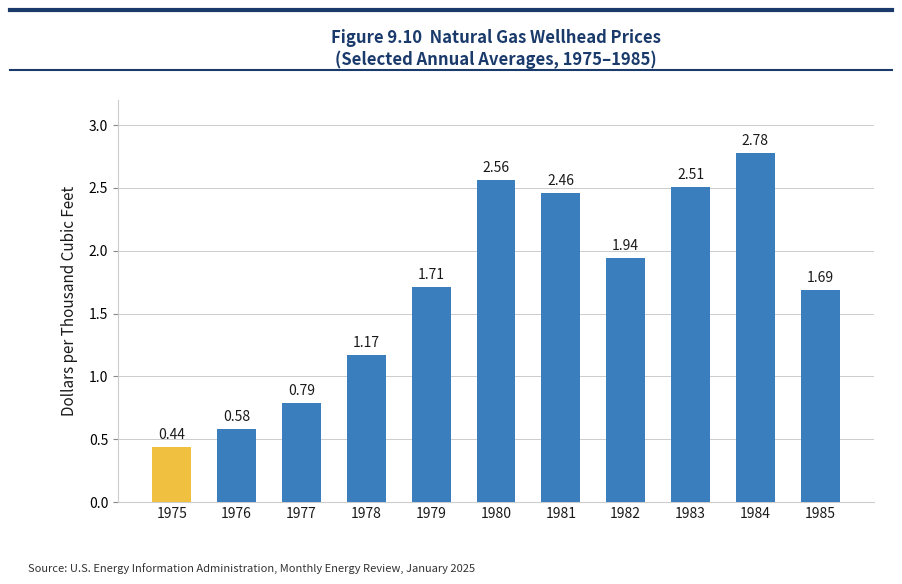

At which category does the chart reach its peak across all series?

1984